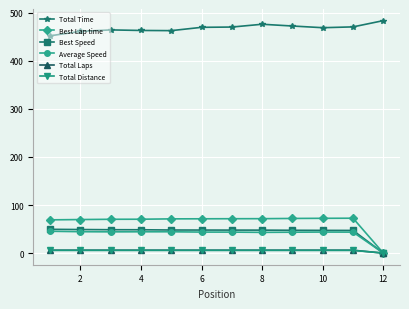

How many distinct data groups are displayed?

6